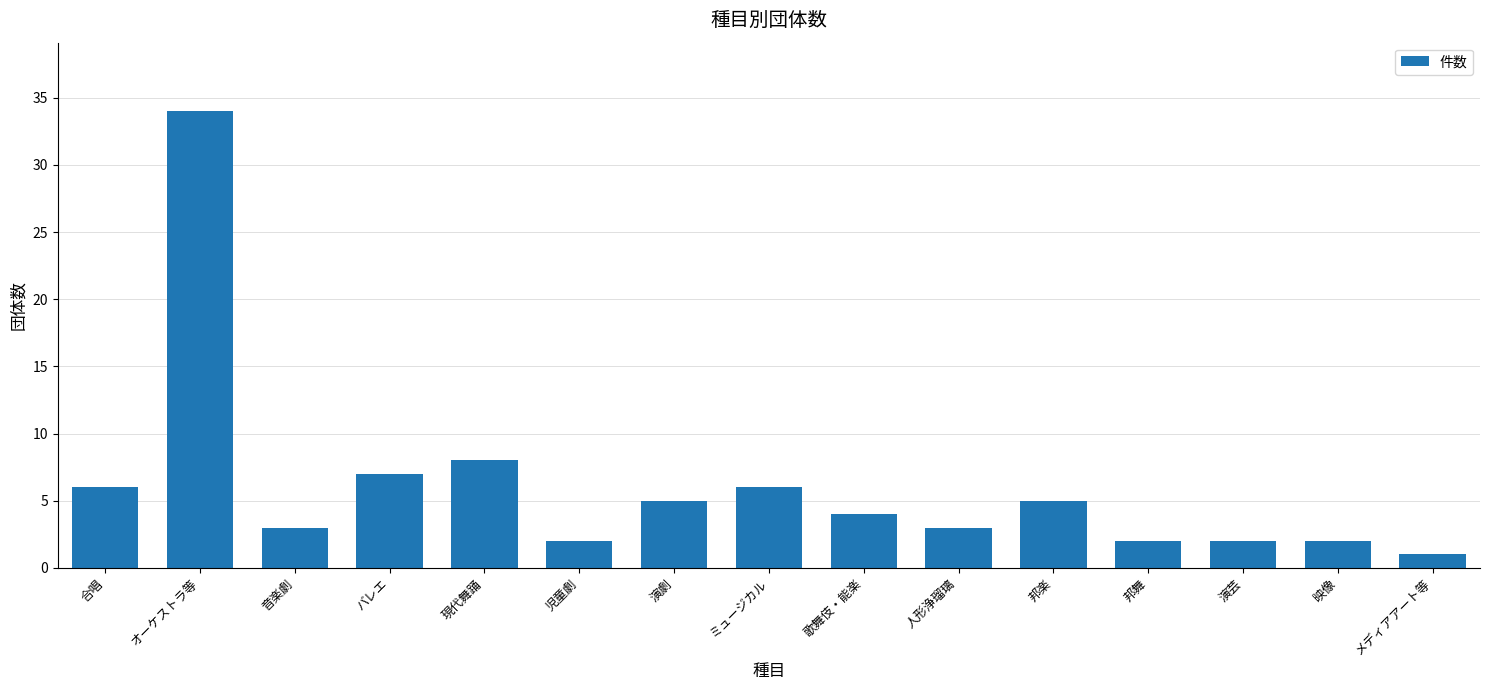

Is it true that the value at 人形浄瑠璃 is 3?

True